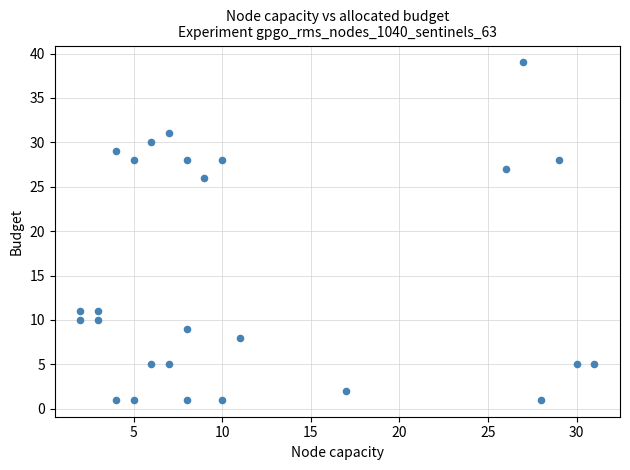

What is the range of X values (max minus min)?

29